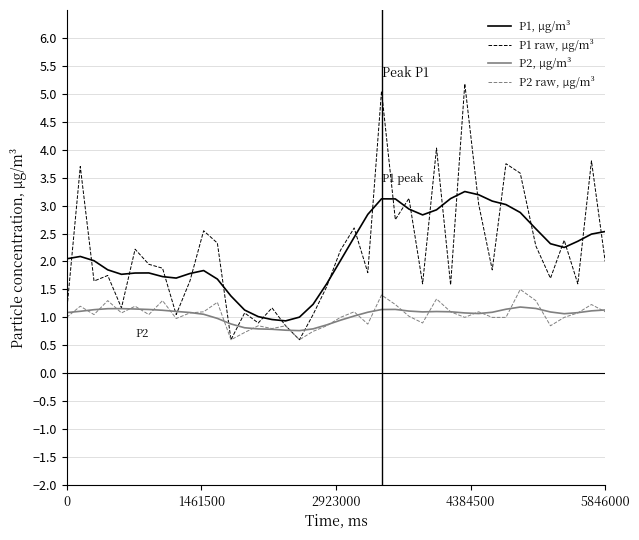

What is the sum of all P2, μg/m³ values?

41.8